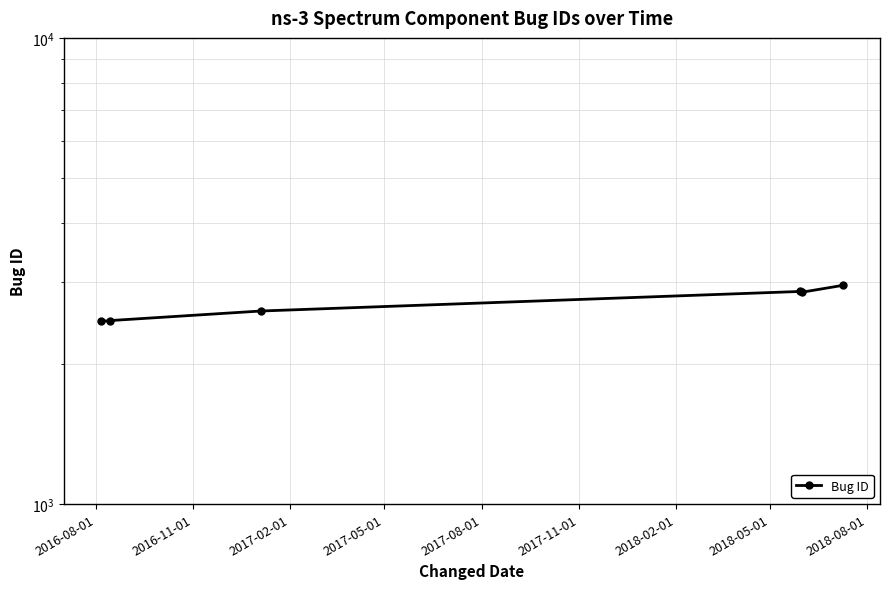

What is the greatest value displayed?

2946